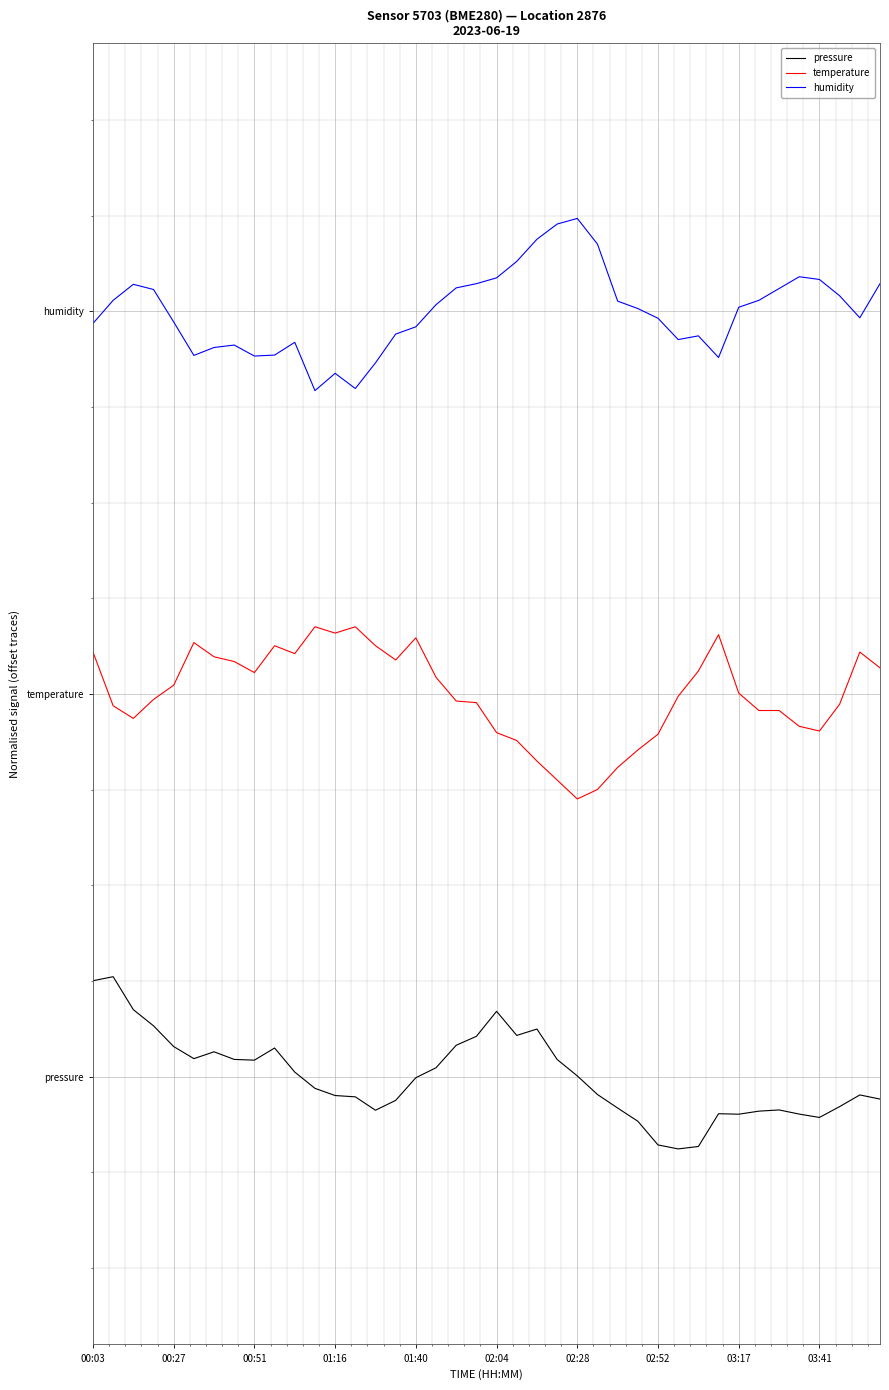

Where does the temperature series first go above 1?

00:03